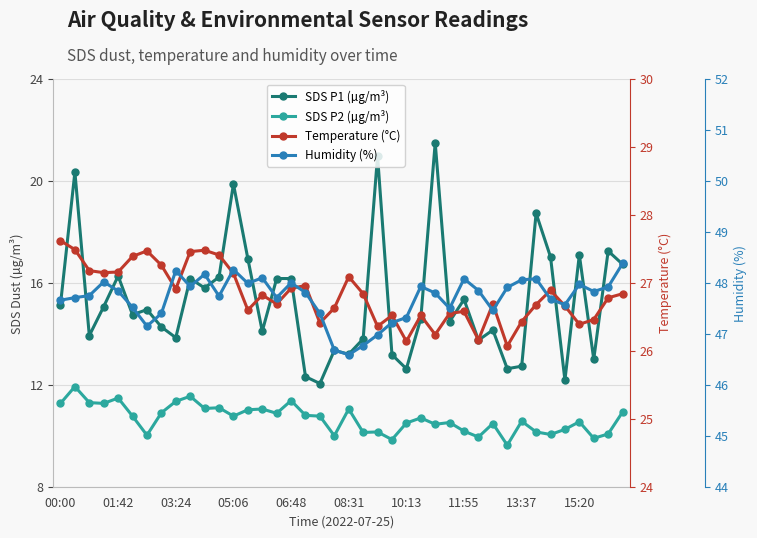

Rank the series at 30 from lowest to highest value.

SDS P2 (µg/m³), SDS P1 (µg/m³), Temperature (°C), Humidity (%)